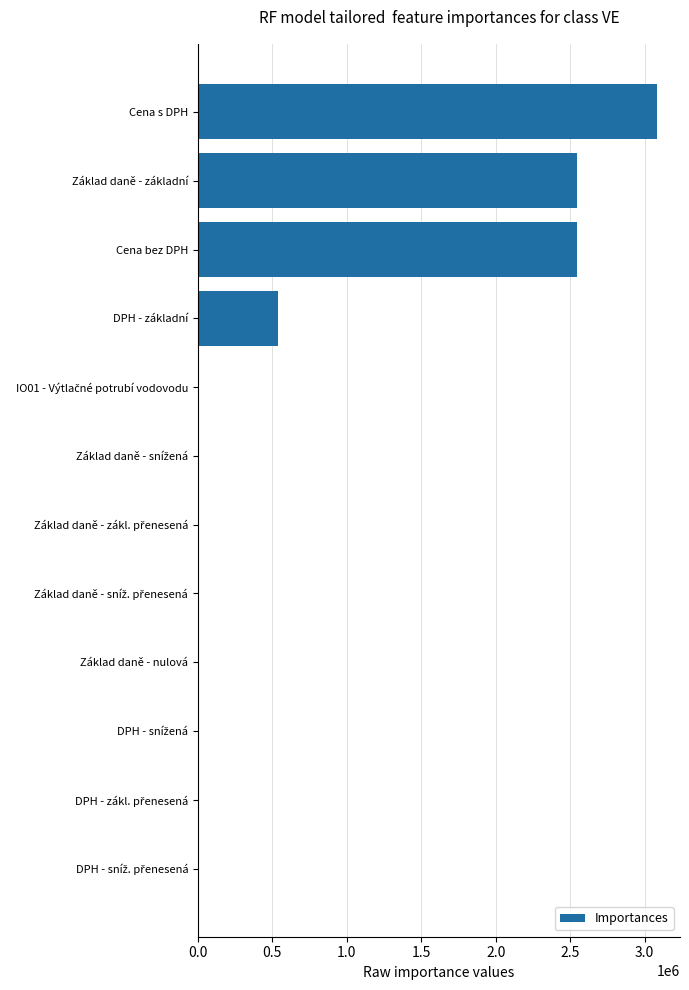

Count the number of values greater than 0.

4